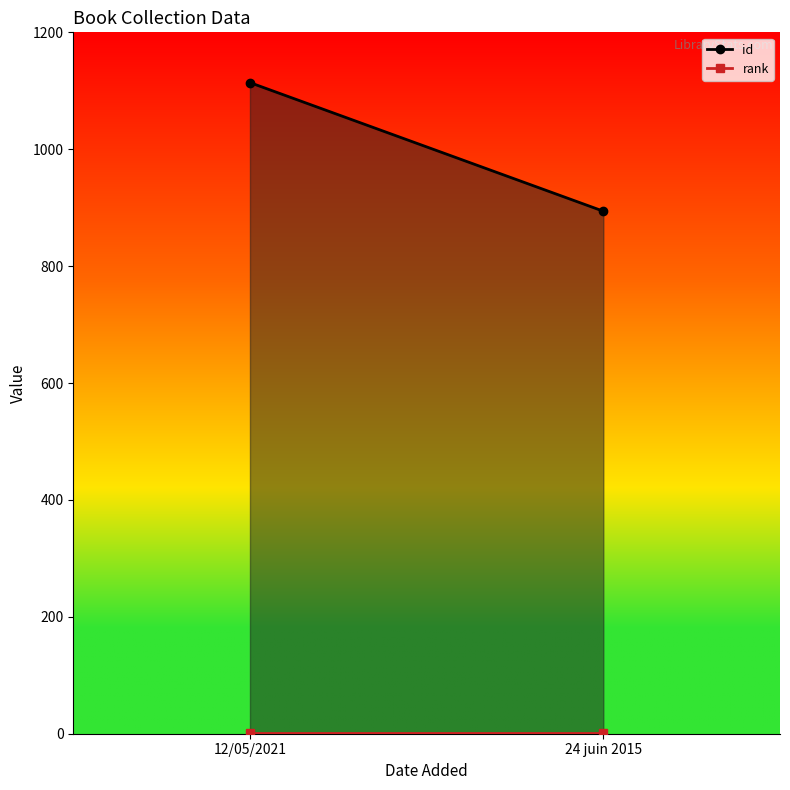

Reading left to right, list all the values displayed in this chart.

id: 1114	894
rank: 1	1